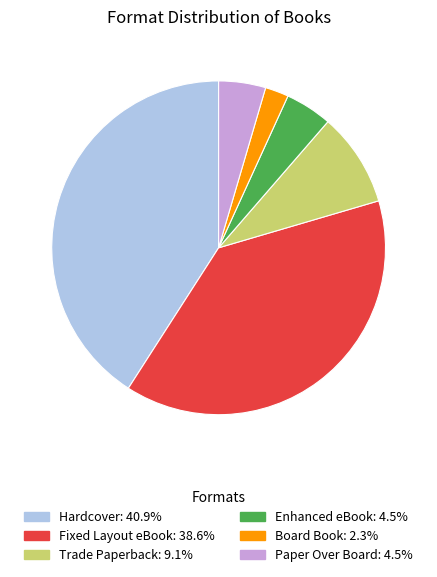

Count the number of slices in the pie.

6